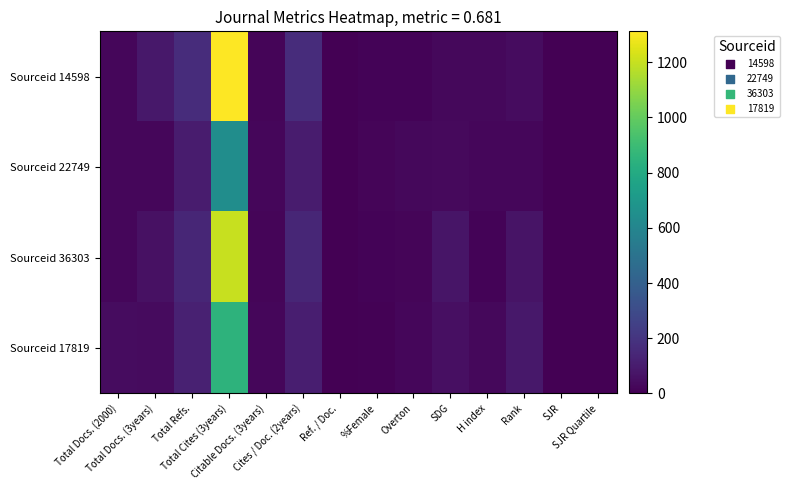

At which category does the chart reach its minimum across all series?

Ref. / Doc.